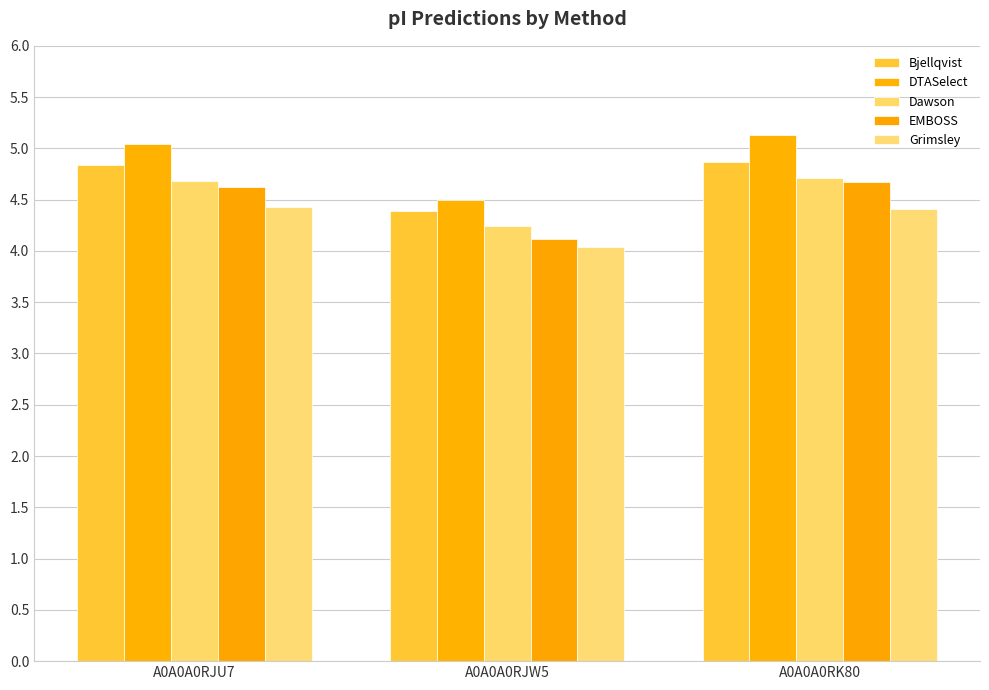

How many categories are shown in the chart?

3